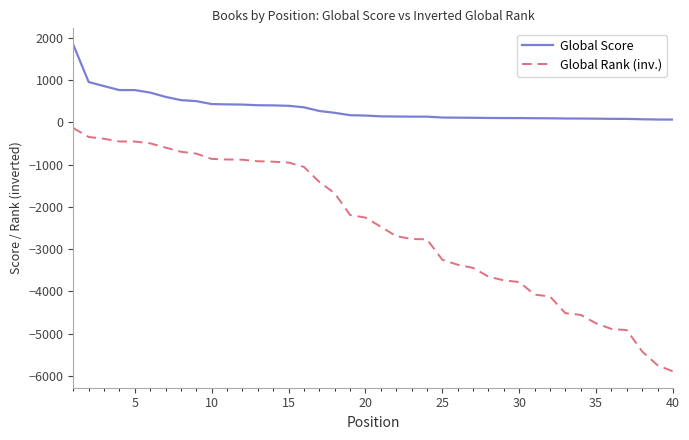

Is this an area chart (filled region under the line)?

No